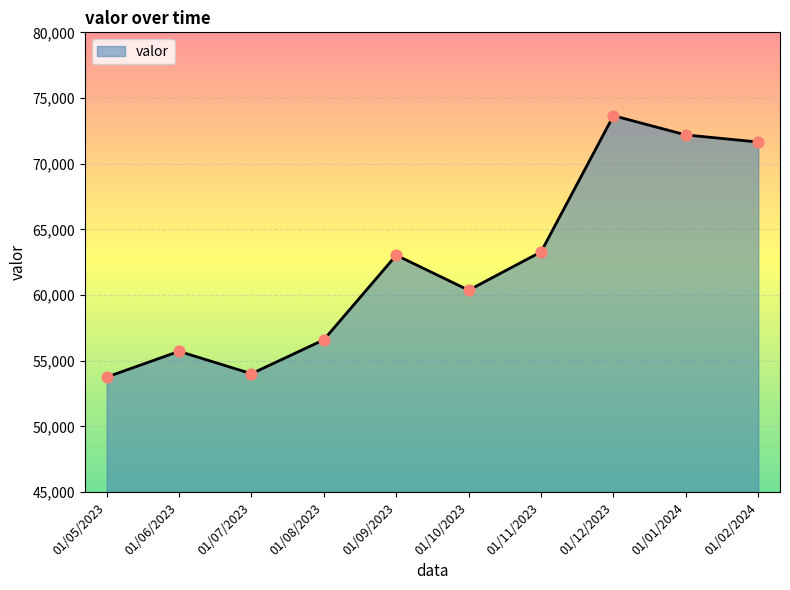

What is the ratio of the value at 01/07/2023 to the value at 01/06/2023?

1.0